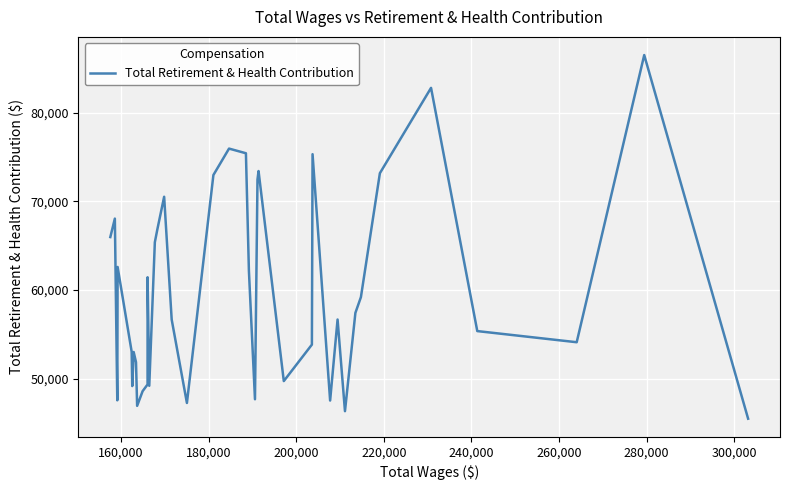

What is the difference between the maximum and minimum values?

40962